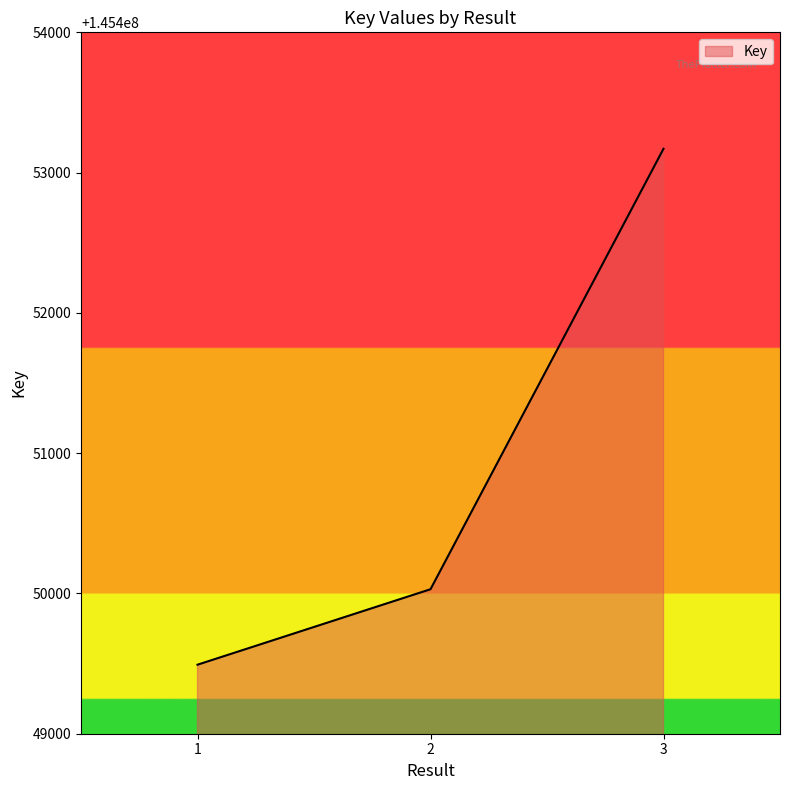

What is the approximate value at 1, to the nearest 10?

145449490